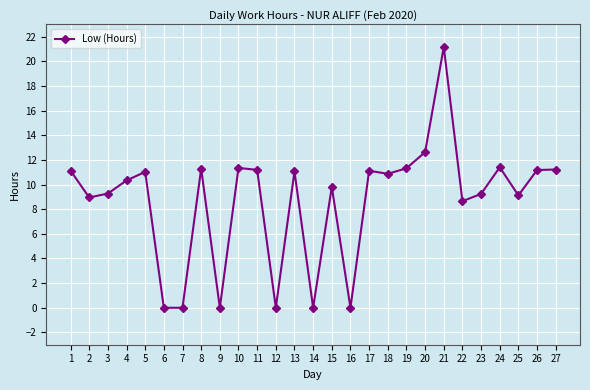

At which category does the data reach its first local peak?

5